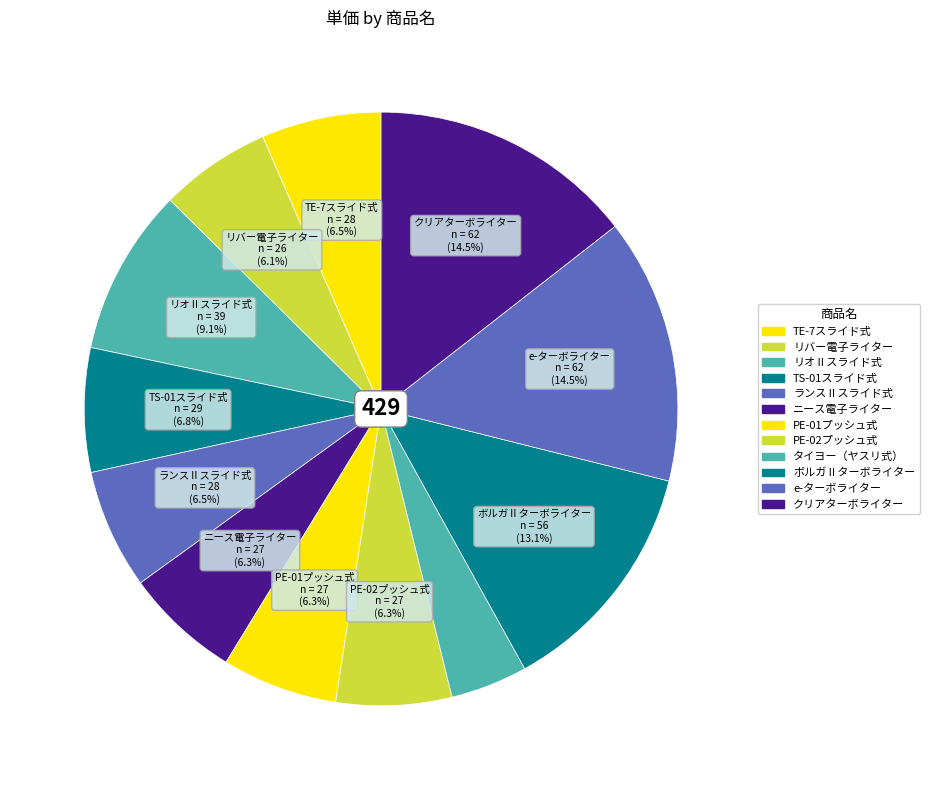

What is the total percentage of ニース電子ライター and TE-7スライド式?

12.8%